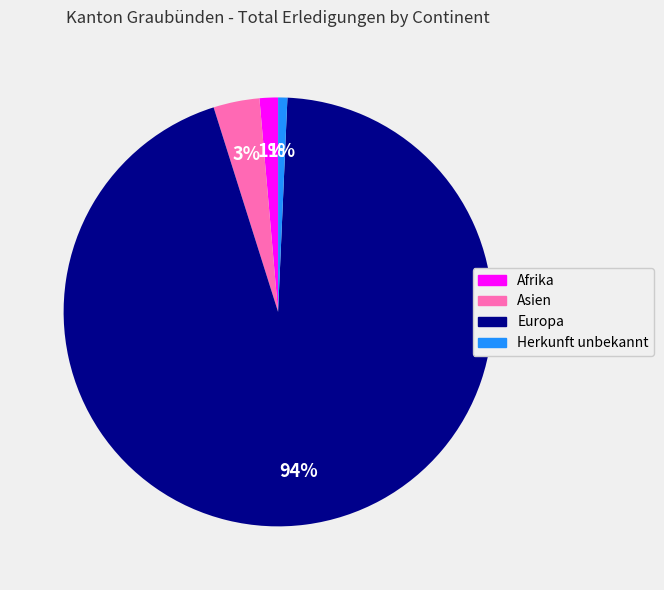

How many slices are in this pie chart?

4